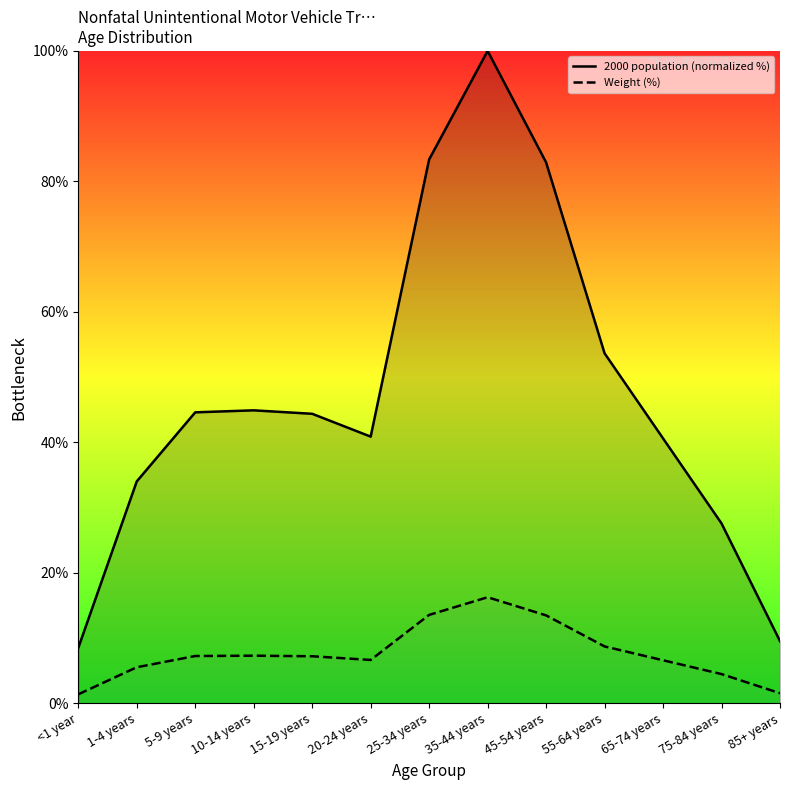

Does the chart display data point markers on the line(s)?

No